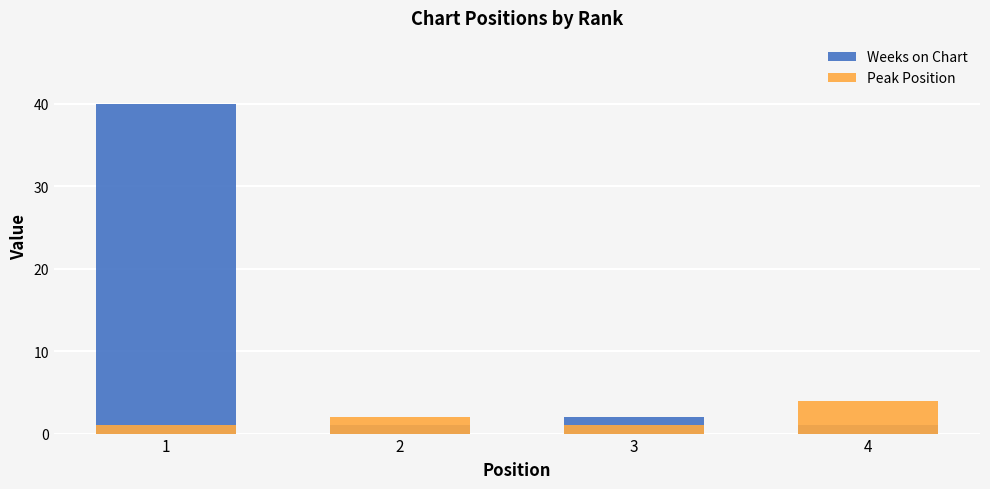

Does the chart contain any negative values?

No